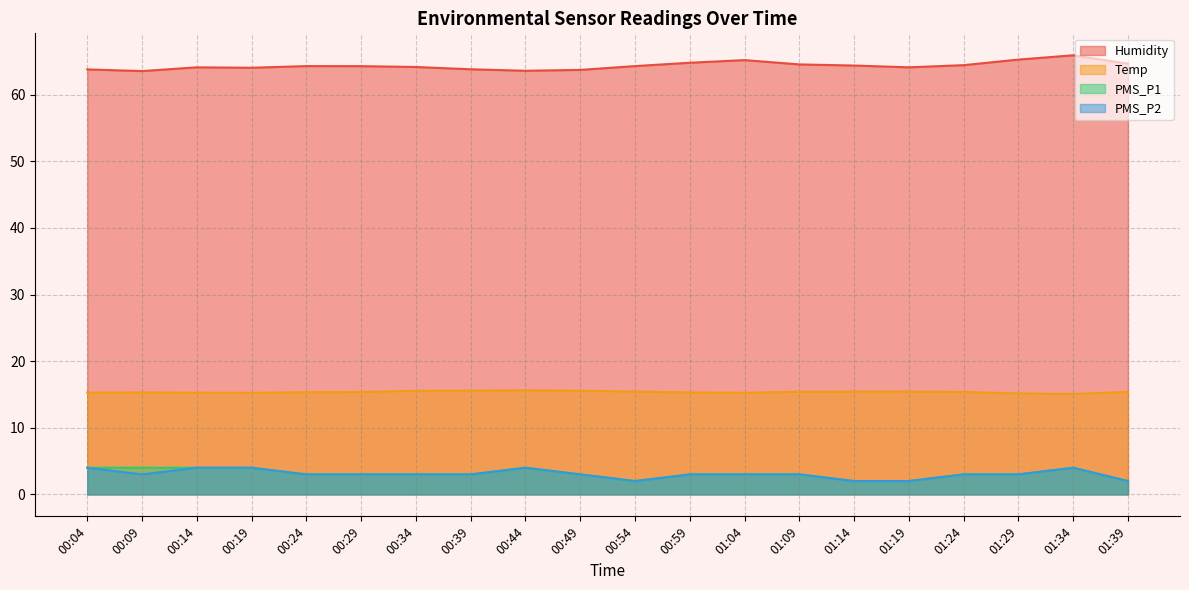

Where does the PMS_P2 series first go above 3?

00:04